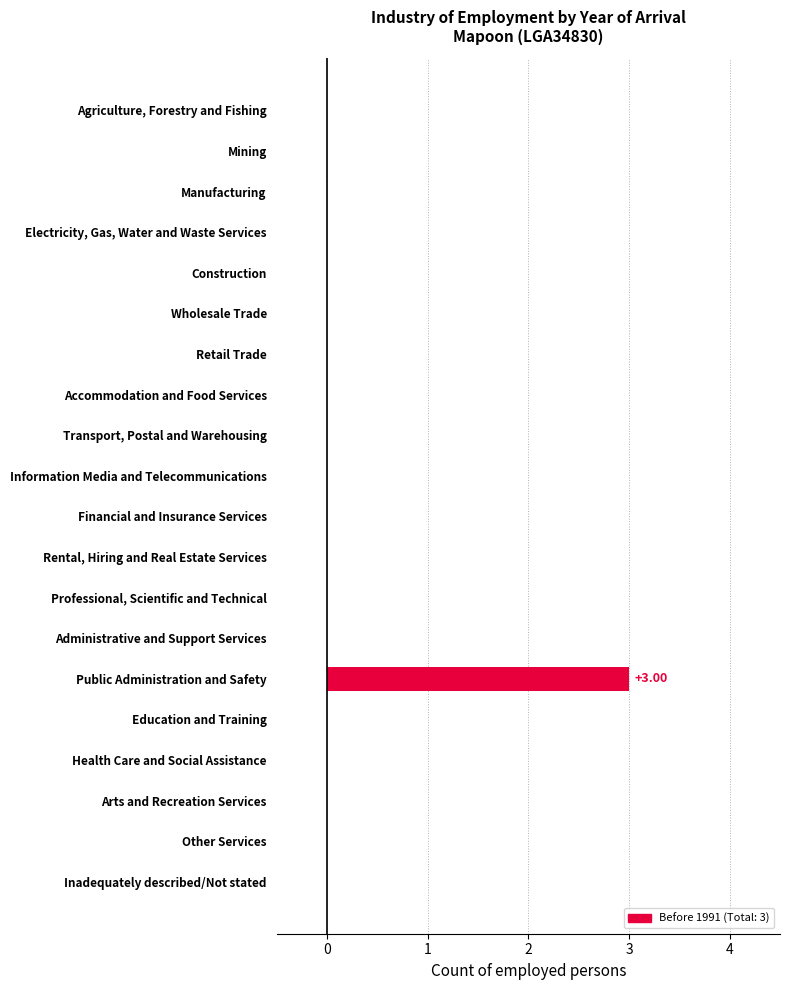

What is the sum of all values?

3